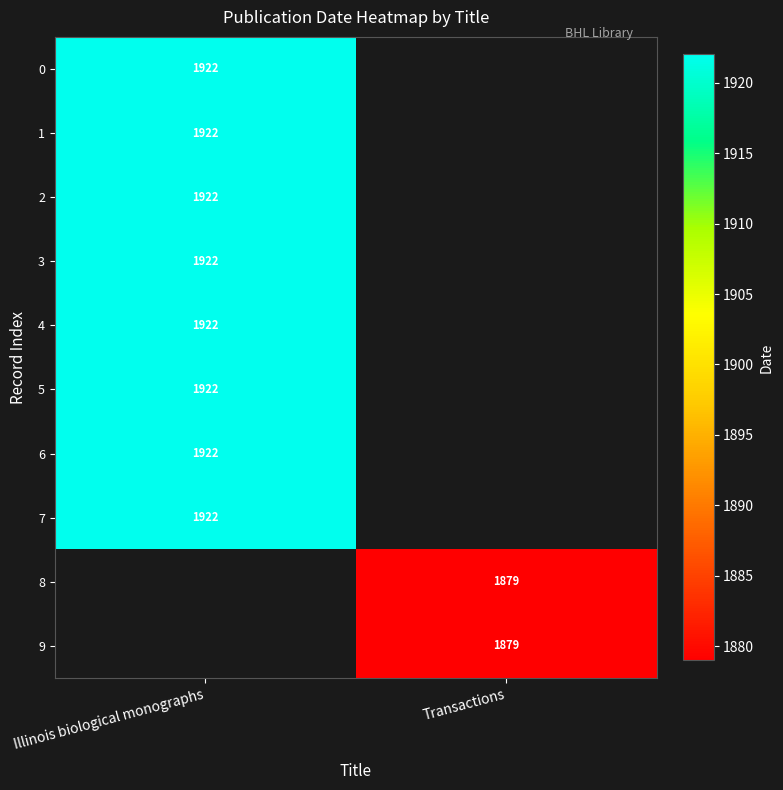

True or false: 1 has a value of 3017 at Illinois biological monographs.

False